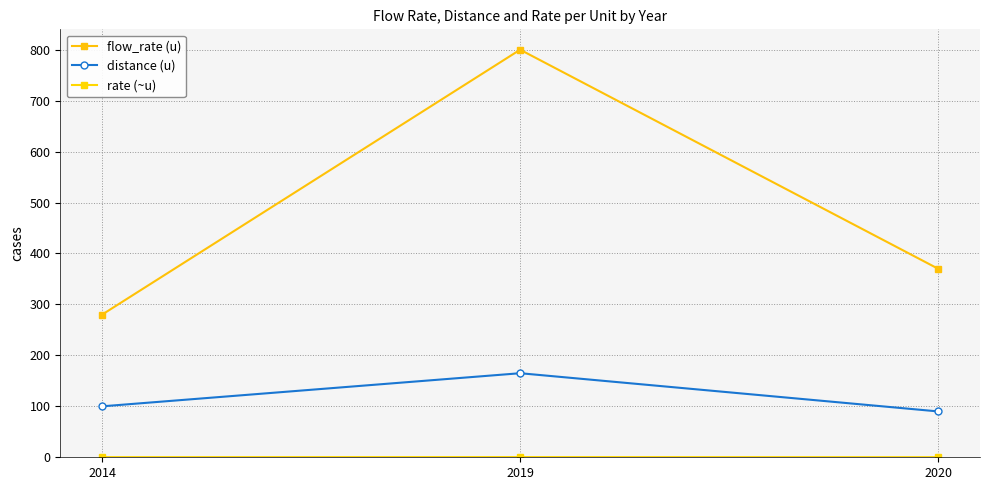

Which series has the largest total across all categories?

flow_rate (u)